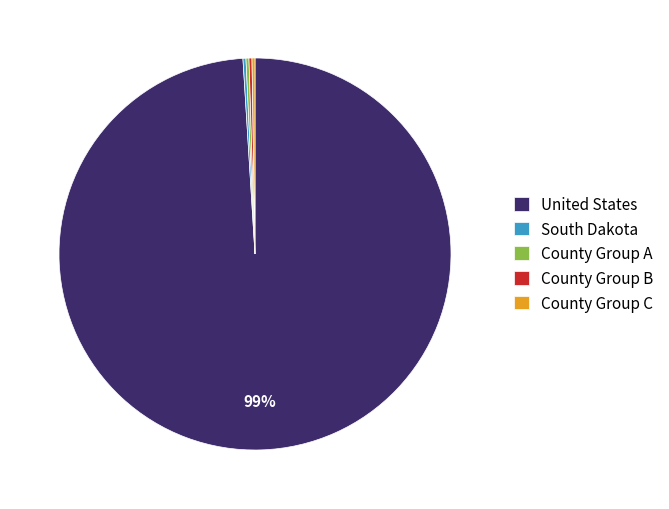

Is there a majority slice in this chart?

Yes